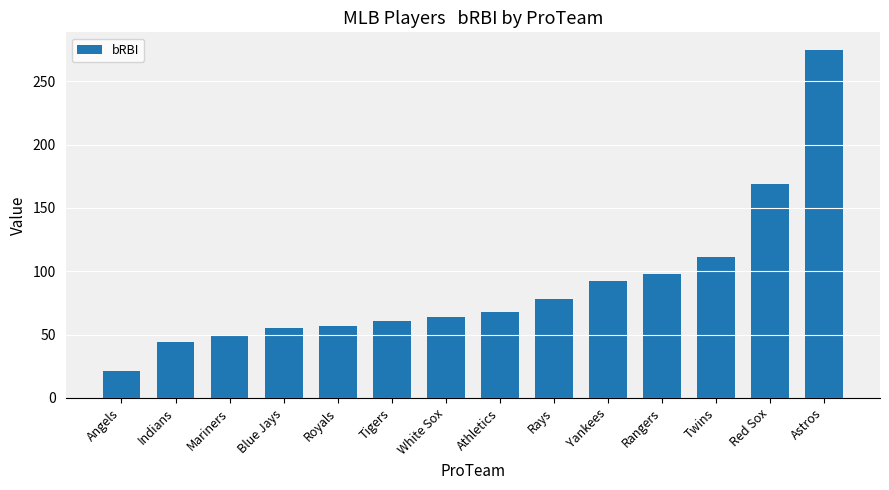

What is the average value?

89